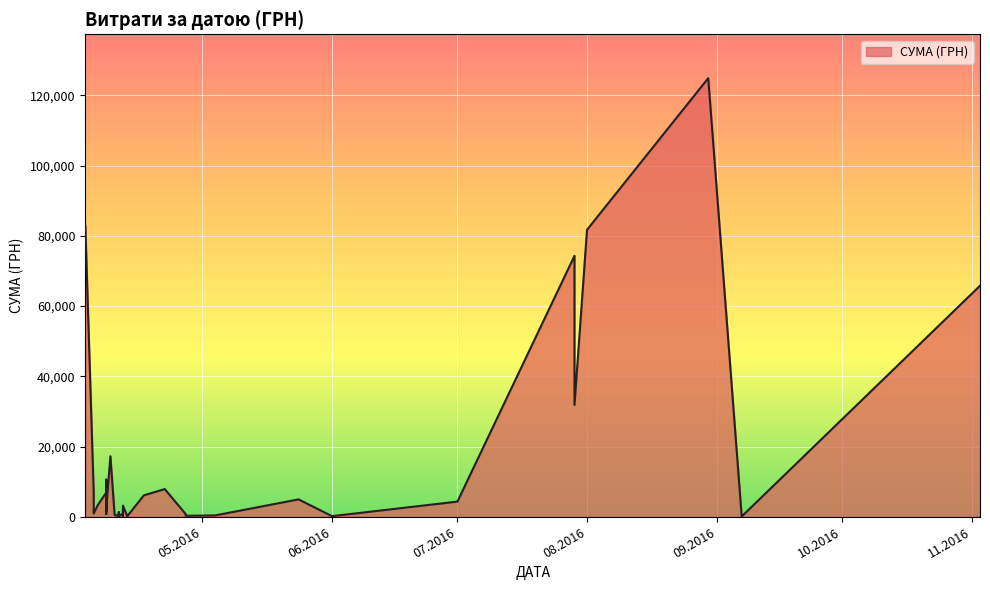

How many lines are shown in the chart?

1